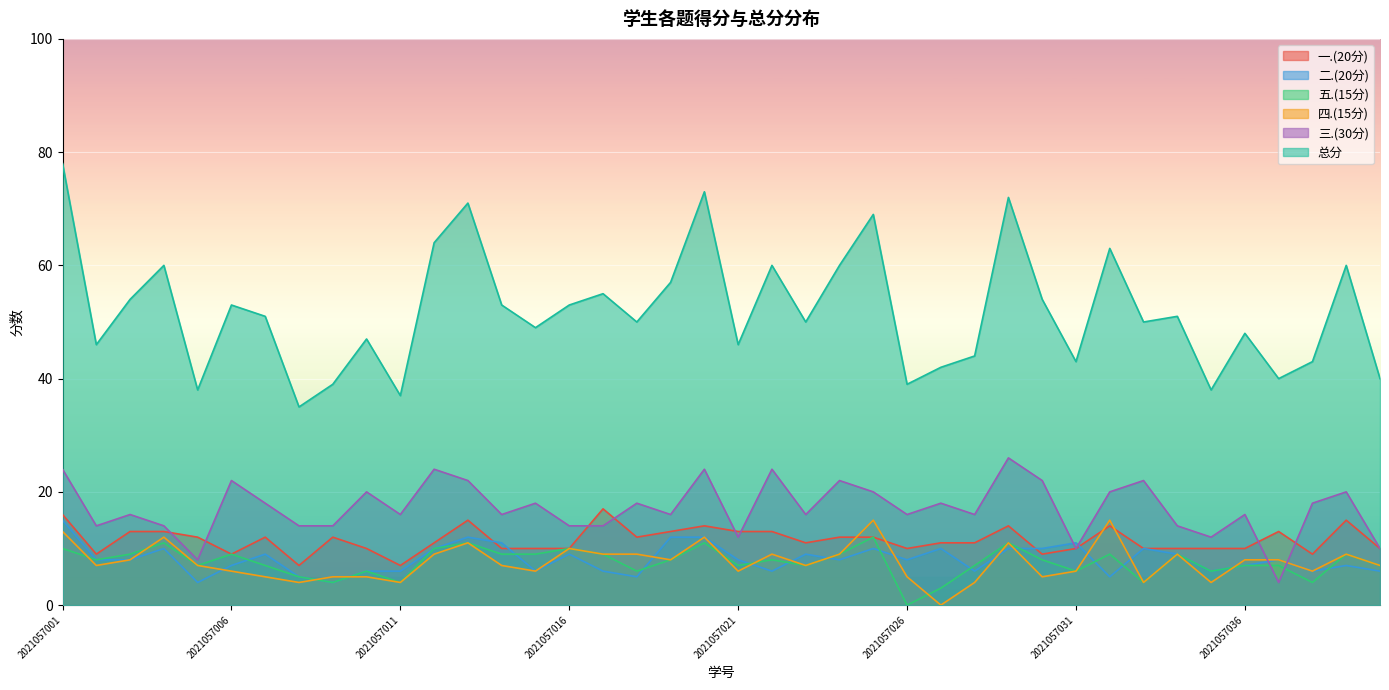

How many lines are shown in the chart?

6